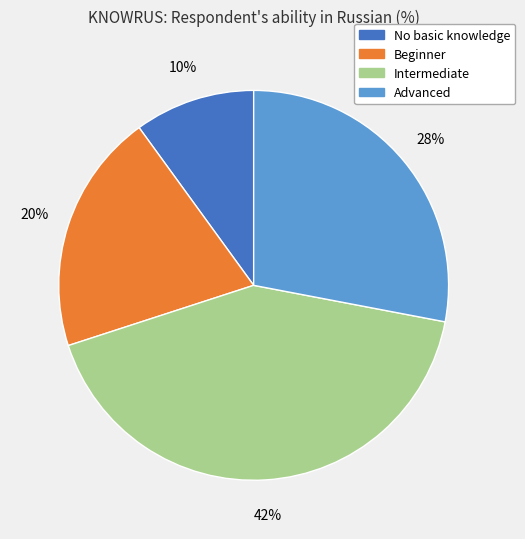

To the nearest percent, what is the combined percentage of Beginner and No basic knowledge?

30%